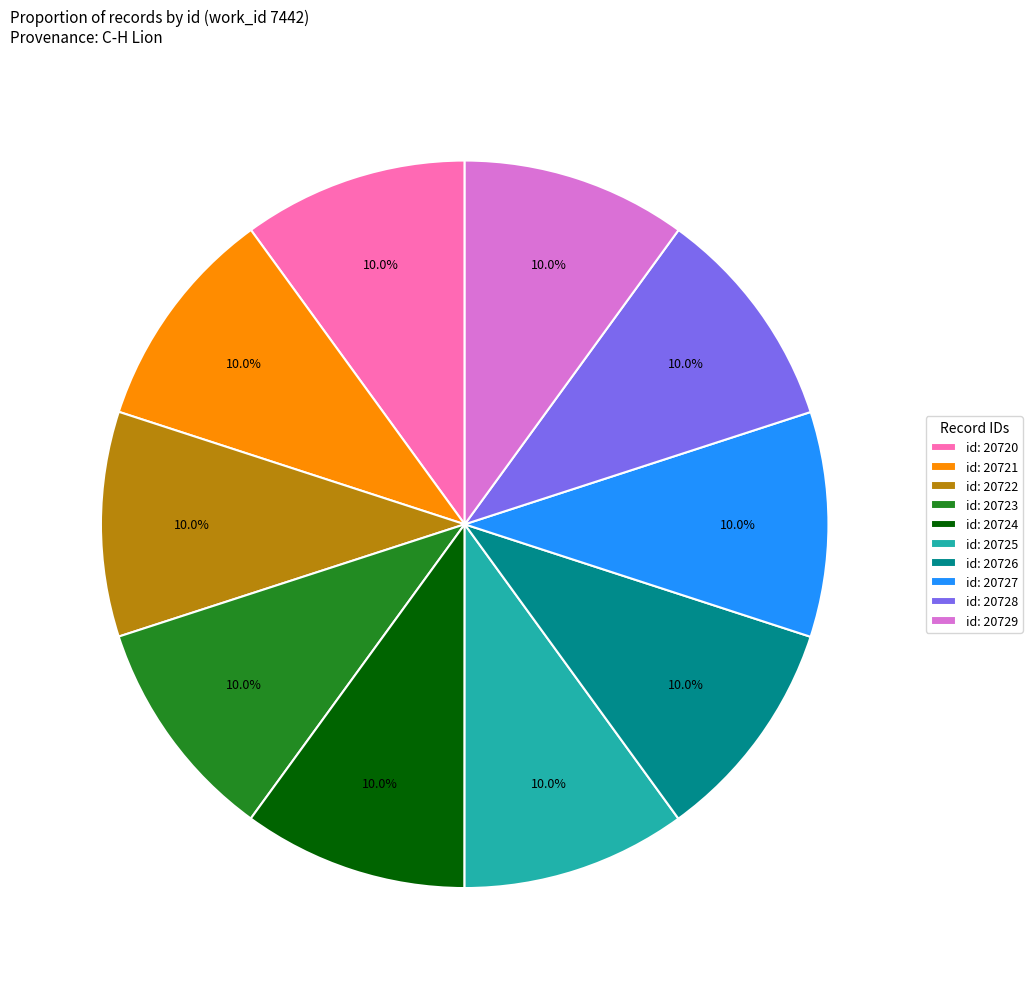

What is the total percentage of id: 20725 and id: 20729?

20.0%